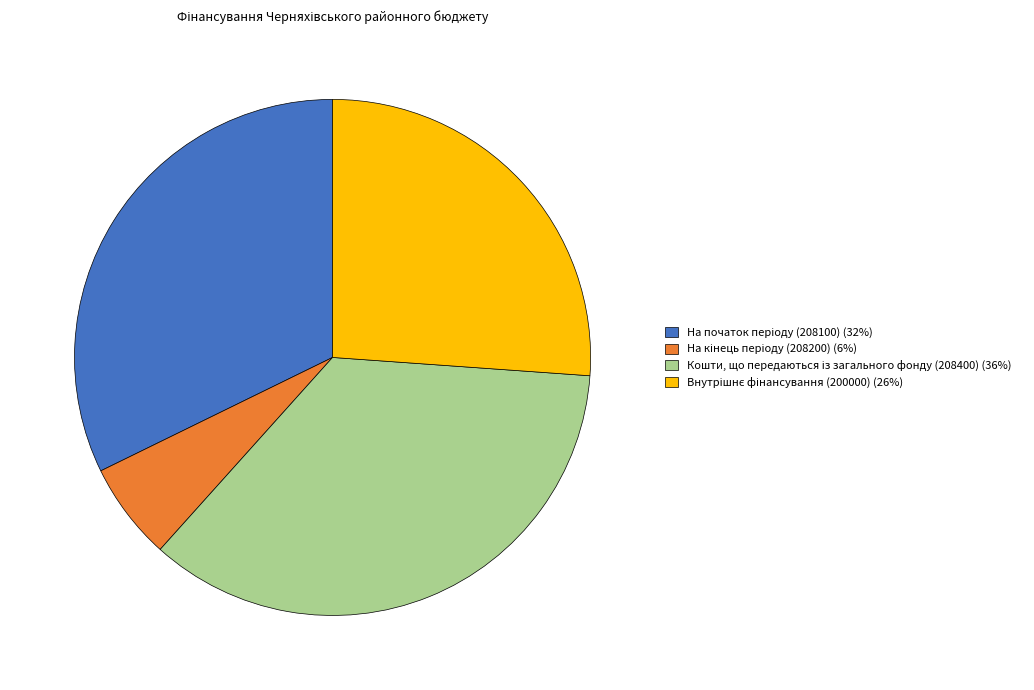

Does any single category account for the majority?

No